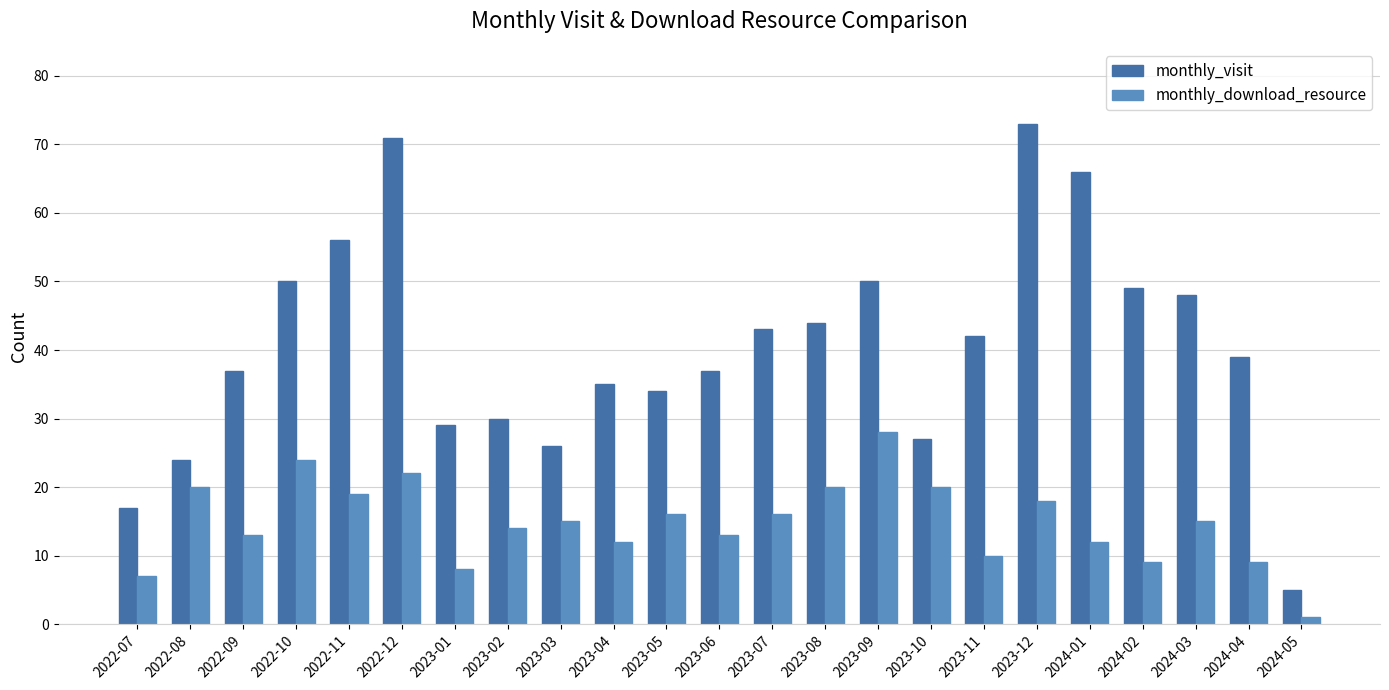

Reading left to right, what are all the values shown in this chart?

monthly_visit: 17	24	37	50	56	71	29	30	26	35	34	37	43	44	50	27	42	73	66	49	48	39	5
monthly_download_resource: 7	20	13	24	19	22	8	14	15	12	16	13	16	20	28	20	10	18	12	9	15	9	1